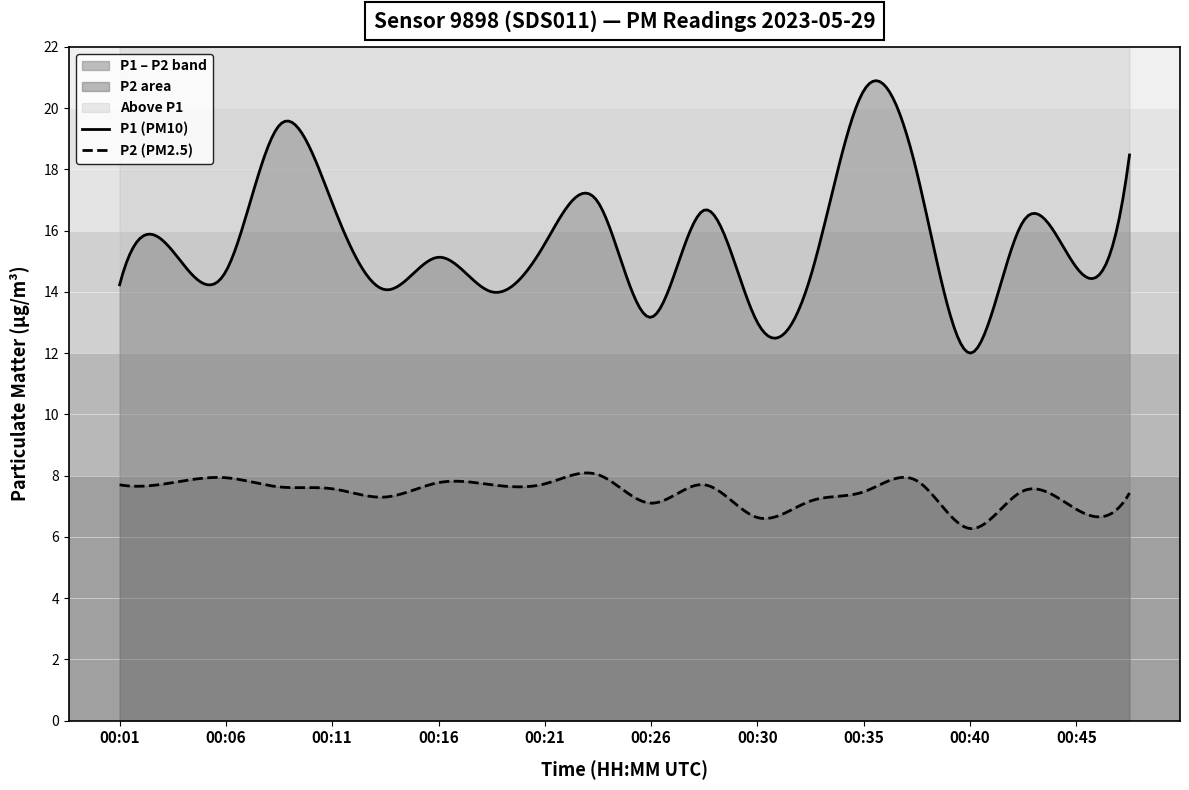

What is the average value of the P1 series?

15.7